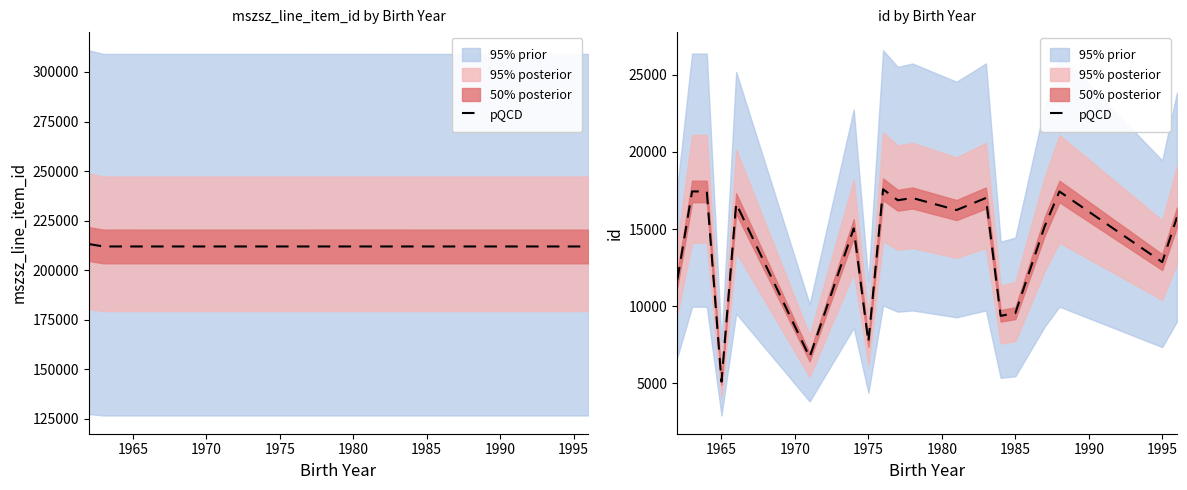

Reading left to right, what are all the values shown in this chart?

11740	17437	17436	5118	16652	6706	15039	7678	17575	16867	17012	16231	17014	9381	9554	15182	17435	12860	15763